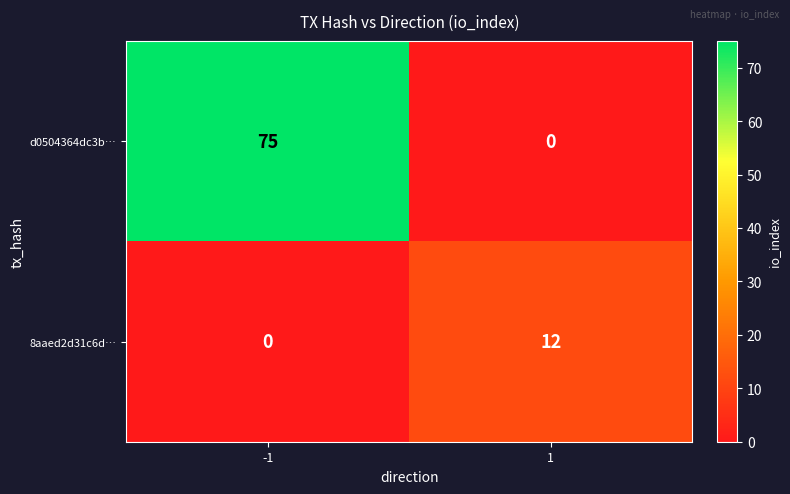

What is the greatest value displayed?

75